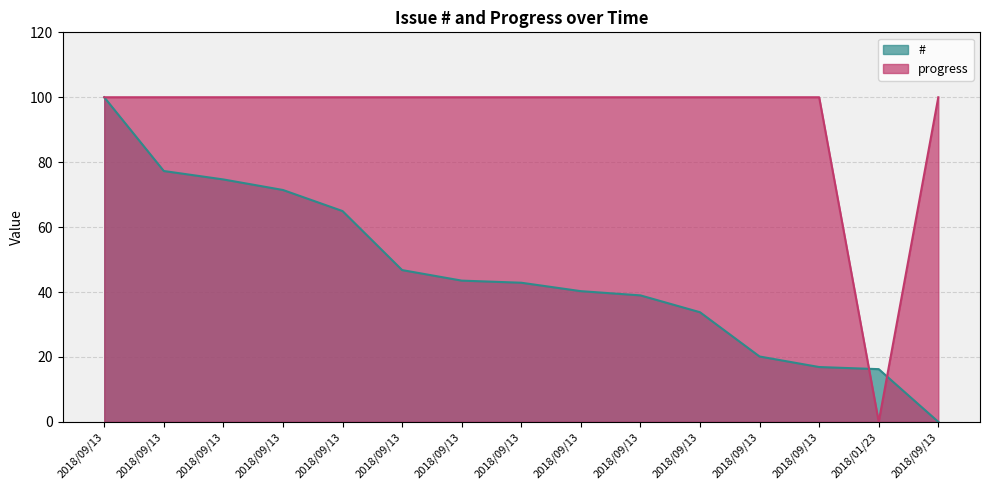

Does the chart display data point markers on the line(s)?

No